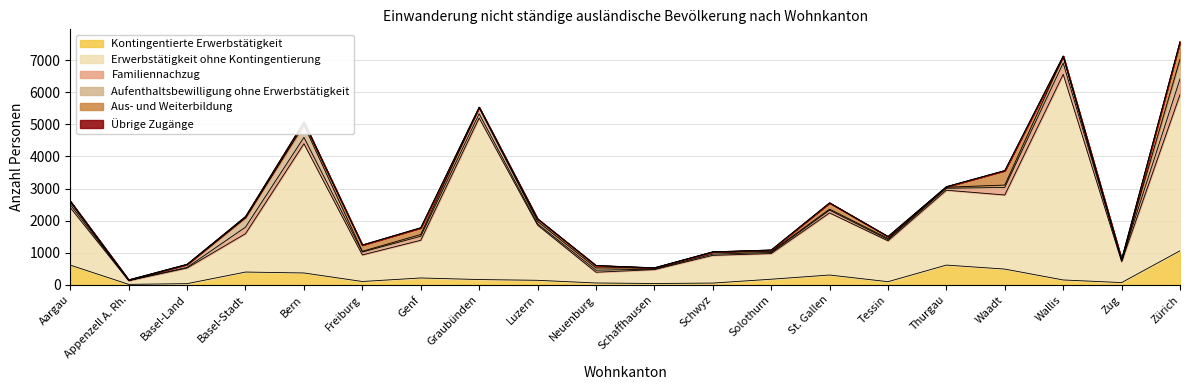

Reading left to right, what are all the values shown in this chart?

Kontingentierte Erwerbstätigkeit: 615	16	38	399	371	105	215	166	142	59	43	56	176	307	99	616	492	153	71	1061
Erwerbstätigkeit ohne Kontingentierung: 1790	116	487	1195	4023	827	1173	5029	1720	335	432	863	798	1934	1272	2331	2306	6401	651	4862
Familiennachzug: 93	6	20	204	198	91	124	132	40	64	14	39	31	84	40	60	236	352	46	491
Aufenthaltsbewilligung ohne Erwerbstätigkeit: 80	4	81	289	383	22	56	193	75	71	38	62	26	33	33	33	73	199	9	611
Aus- und Weiterbildung: 28	14	15	39	95	196	209	10	79	74	4	8	55	195	62	17	450	17	12	546
Übrige Zugänge: 0	0	0	2	5	0	2	2	0	0	0	1	0	1	0	0	2	3	1	5